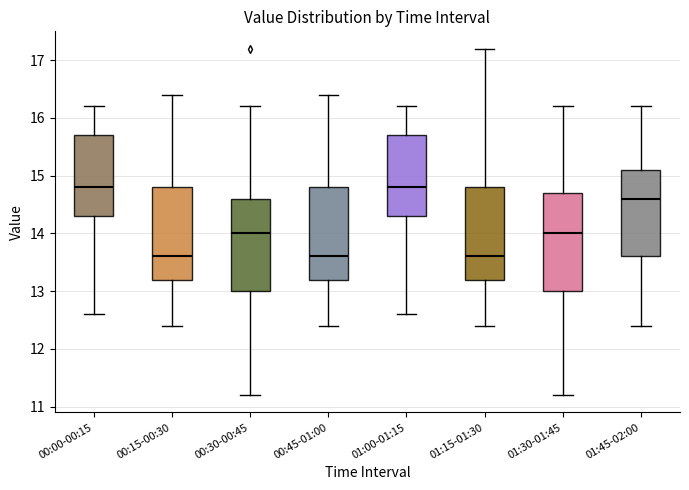

Where does the median line of the box for 00:45-01:00 sit on the y-axis? The values are not printed on the chart, so give them approximately, as read against the axis.

13.6